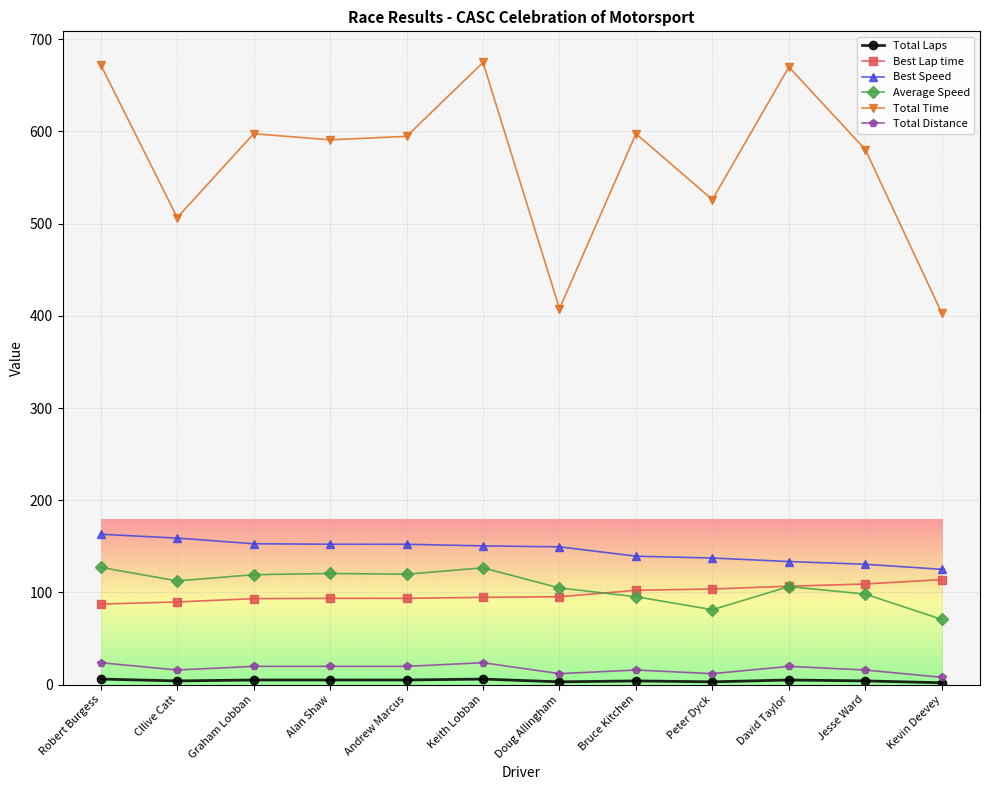

What is the smallest value displayed?

2.0